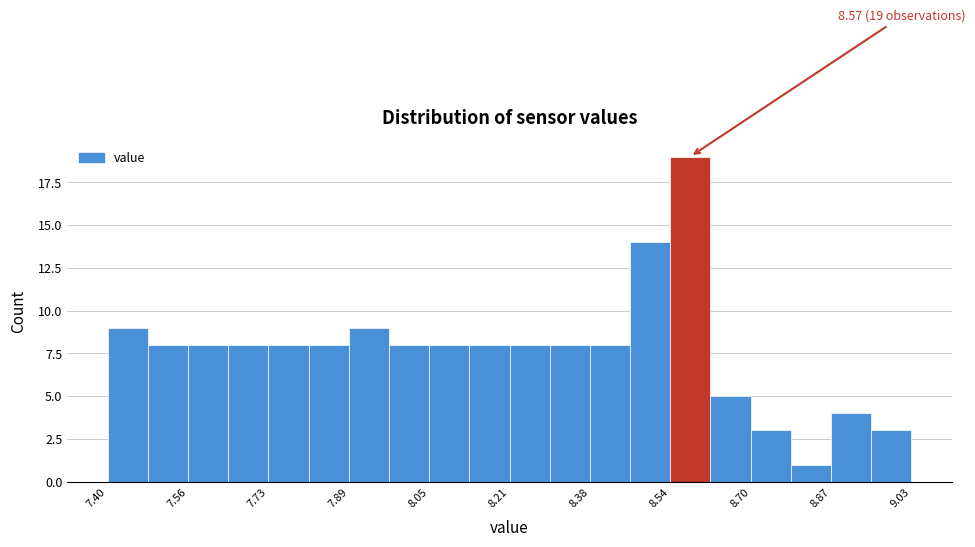

Over which range of the x-axis is the bar tallest?

8.54 to 8.62